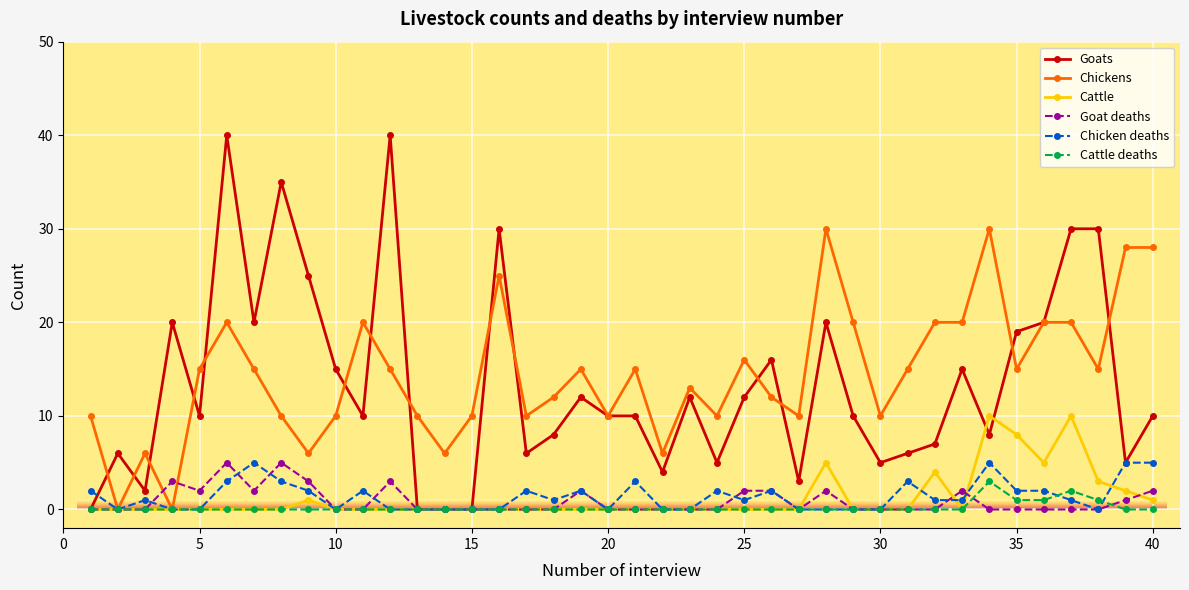

What is the difference between the maximum and minimum values in the Chickens series?

30